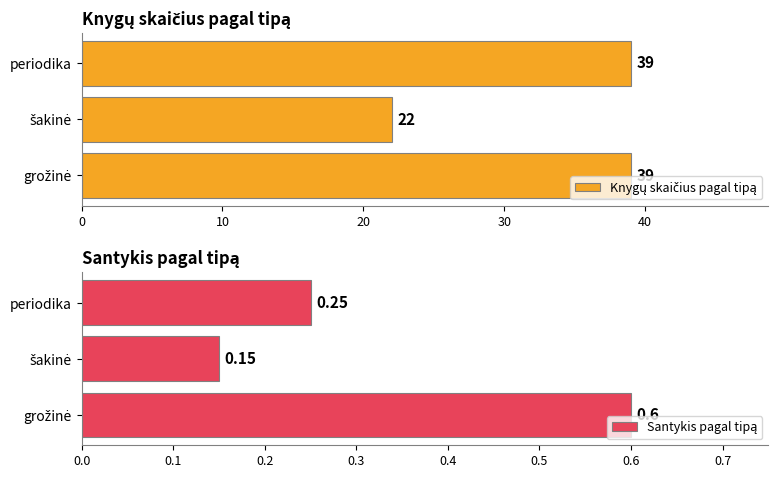

Rank the series by their average value, from lowest to highest.

Santykis pagal tipą, Knygų skaičius pagal tipą